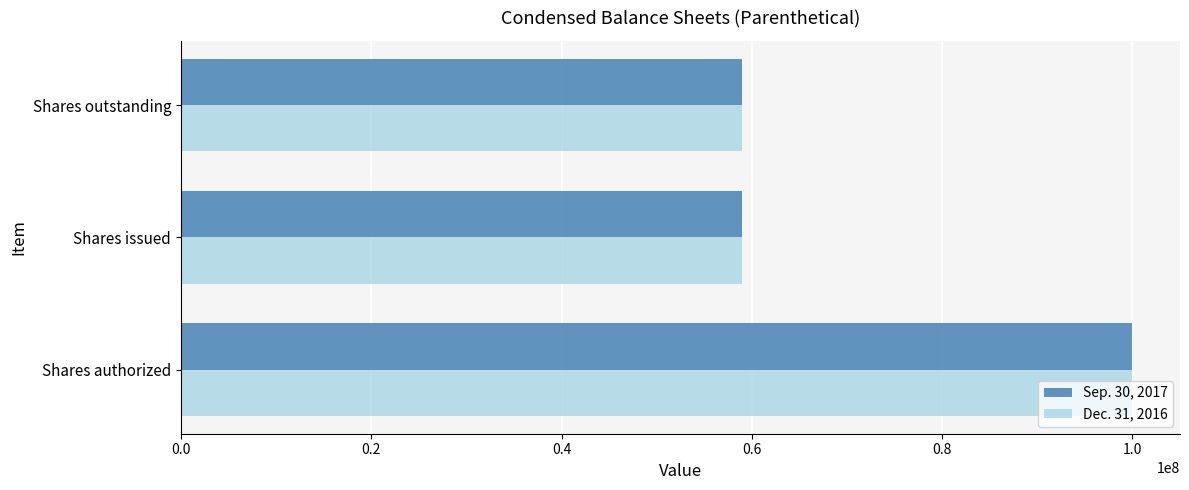

What is the minimum value for Dec. 31, 2016?

58992500